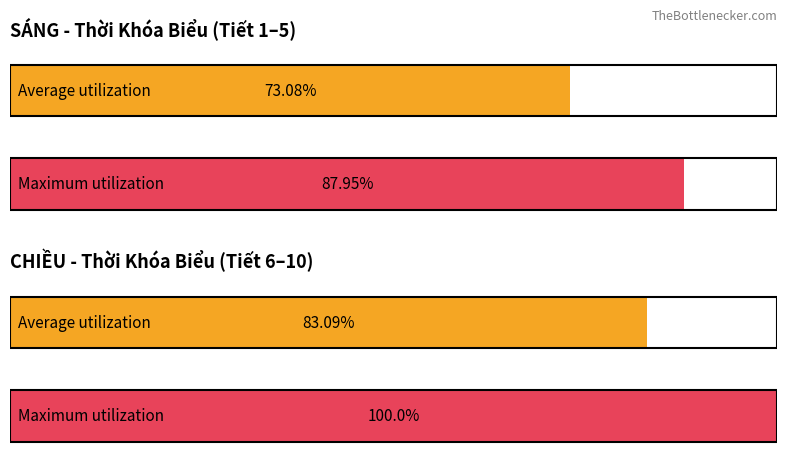

The value of Maximum utilization at Tiết 1 is 17. True or false?

False